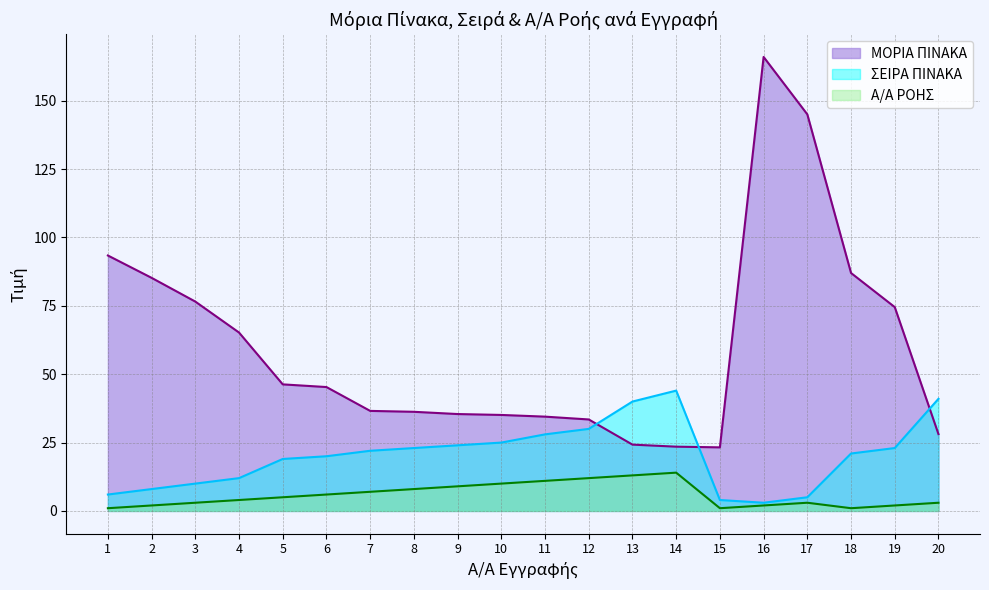

Rank the series by their average value, from lowest to highest.

Α/Α ΡΟΗΣ, ΣΕΙΡΑ ΠΙΝΑΚΑ, ΜΟΡΙΑ ΠΙΝΑΚΑ